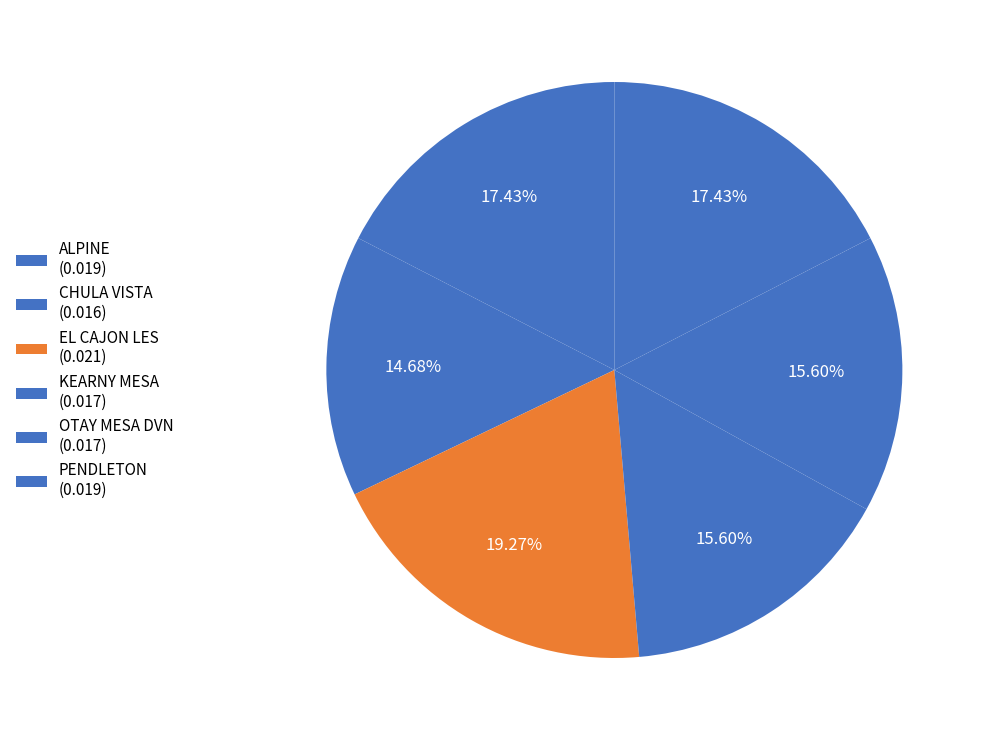

How many segments does this pie chart have?

6